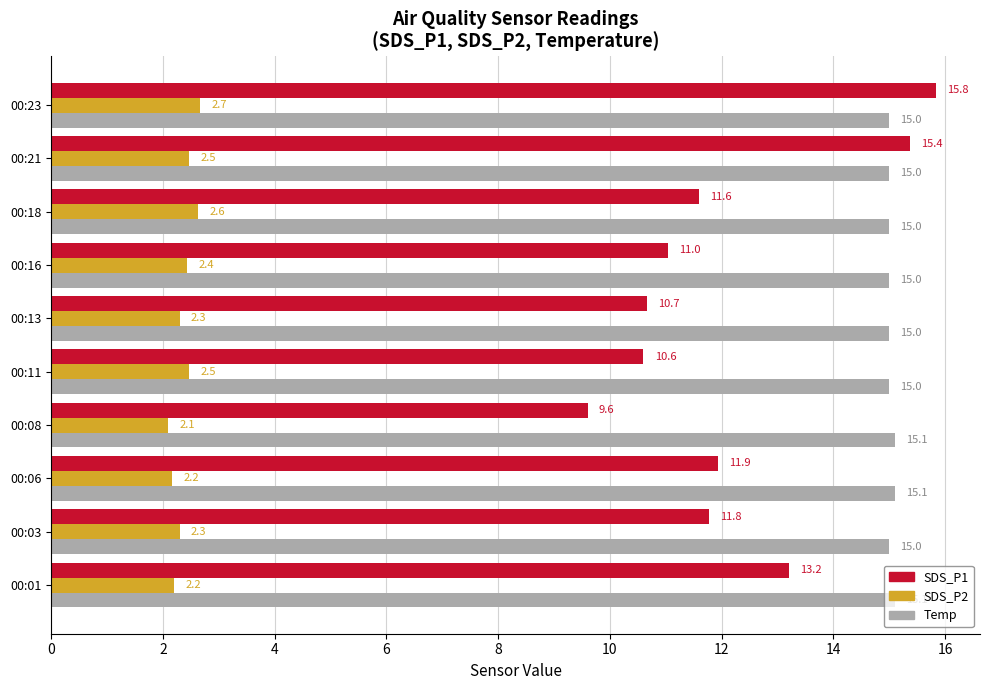

What is the average value of the SDS_P1 series?

12.2